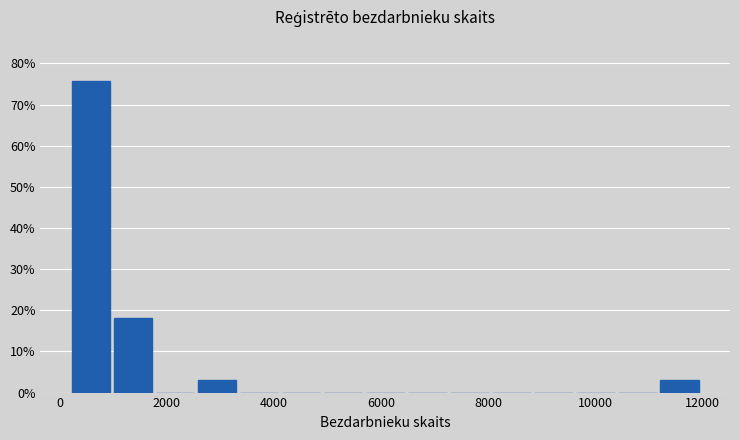

Read against the x-axis, roughly where is the centre of the tallest bar?

600